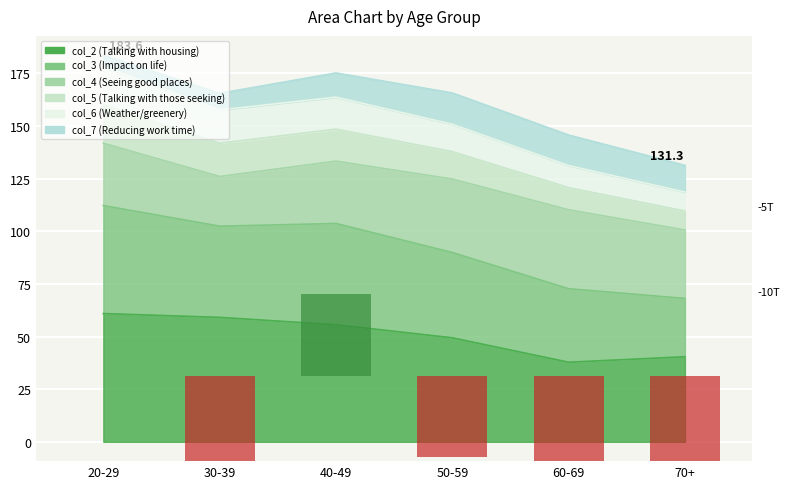

Between 20-29 and 70+, which is larger?

20-29